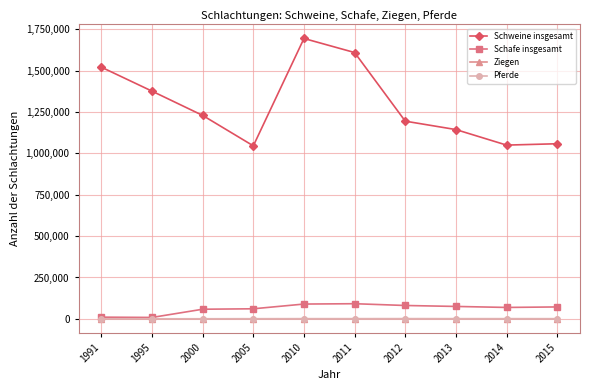

Which series has the largest range (max minus min)?

Schweine insgesamt